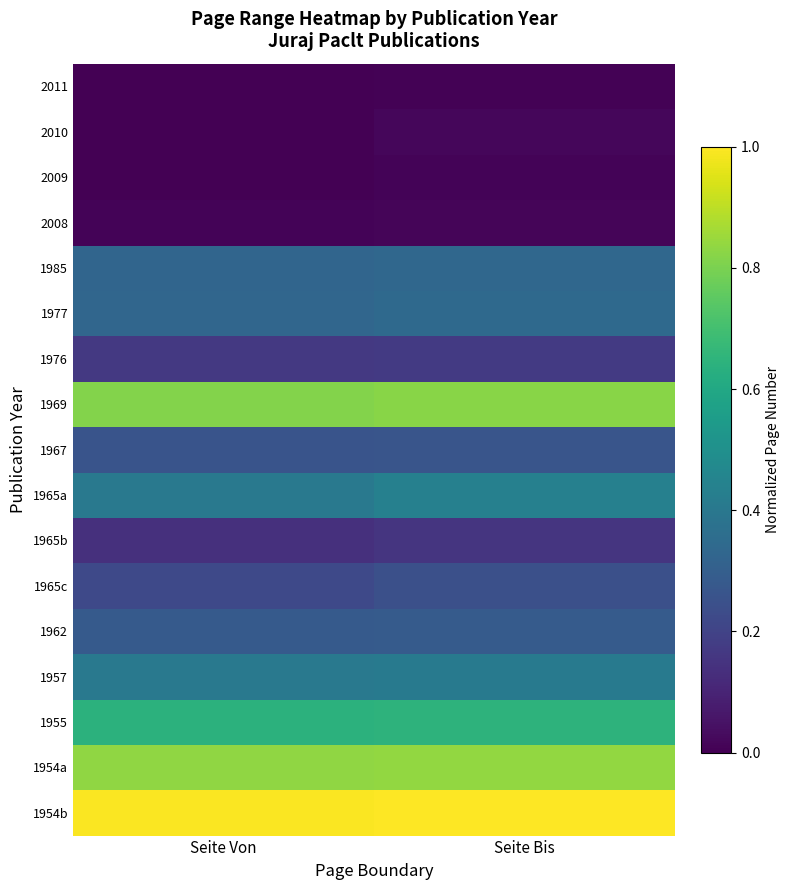

What is the total value across all series at Seite Von?

5.8